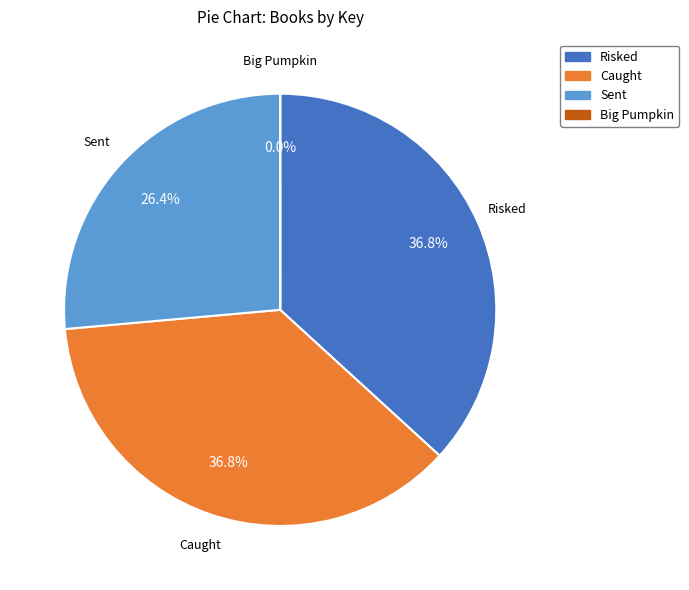

The Caught slice represents 37% of the pie. True or false?

True